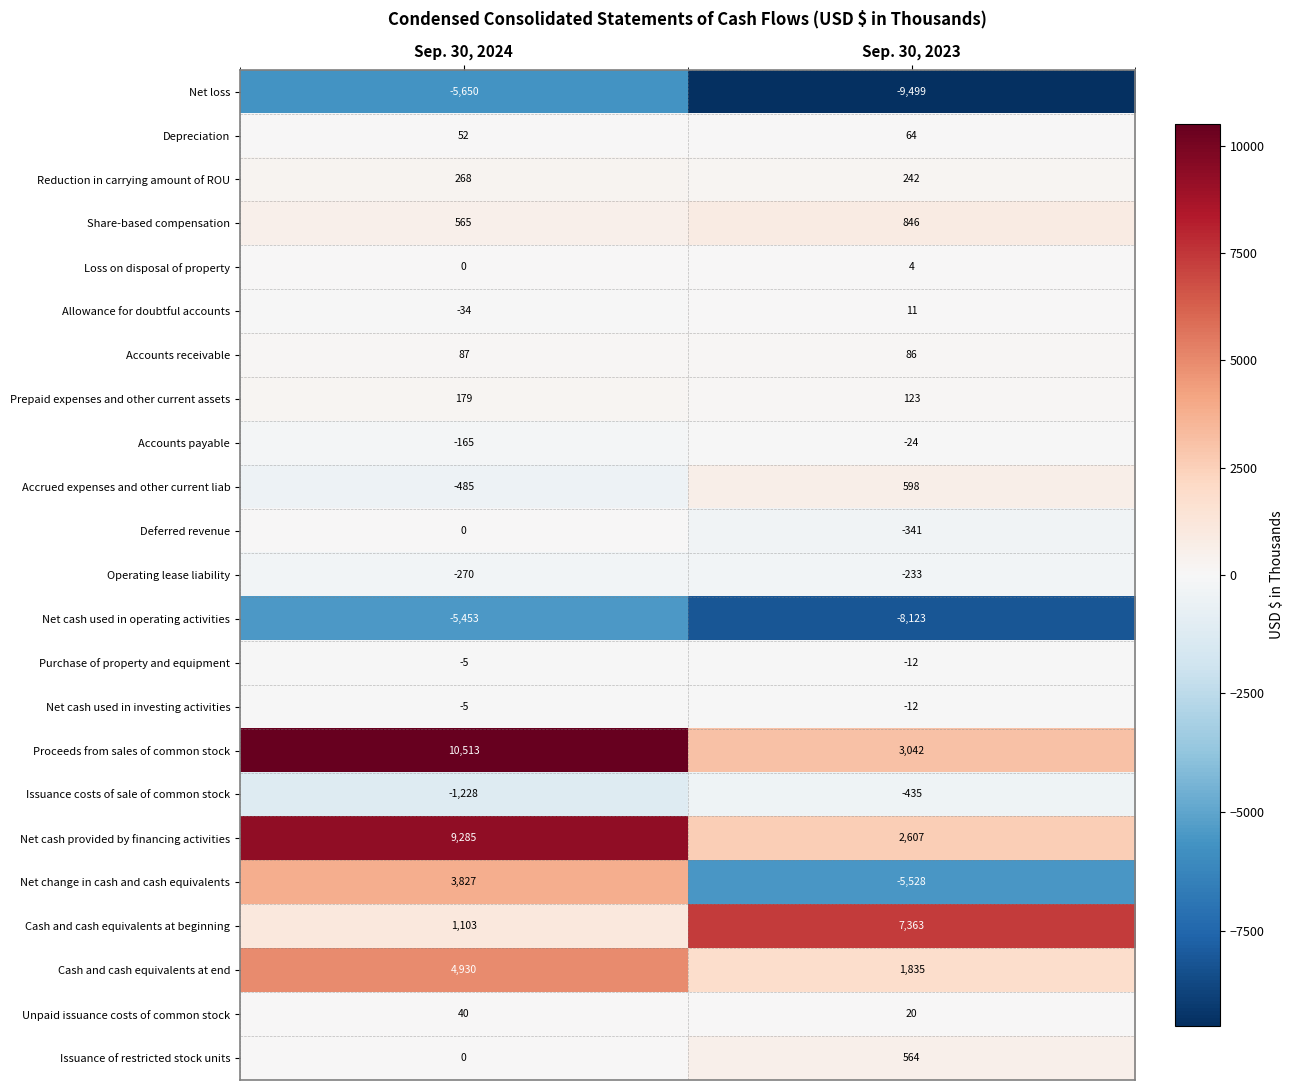

What is the smallest value displayed?

-9499